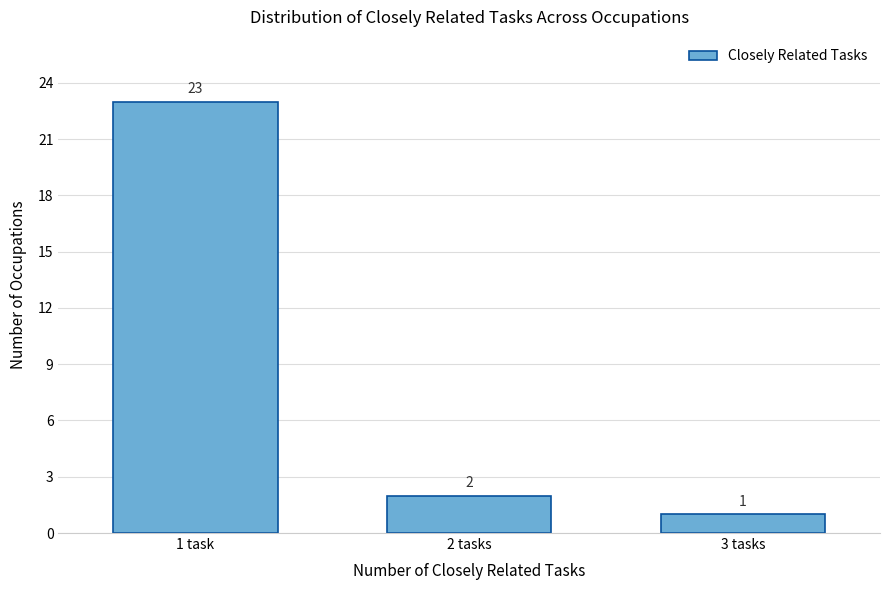

Reading left to right, extract all data points from this chart.

1 task=23	2 tasks=2	3 tasks=1